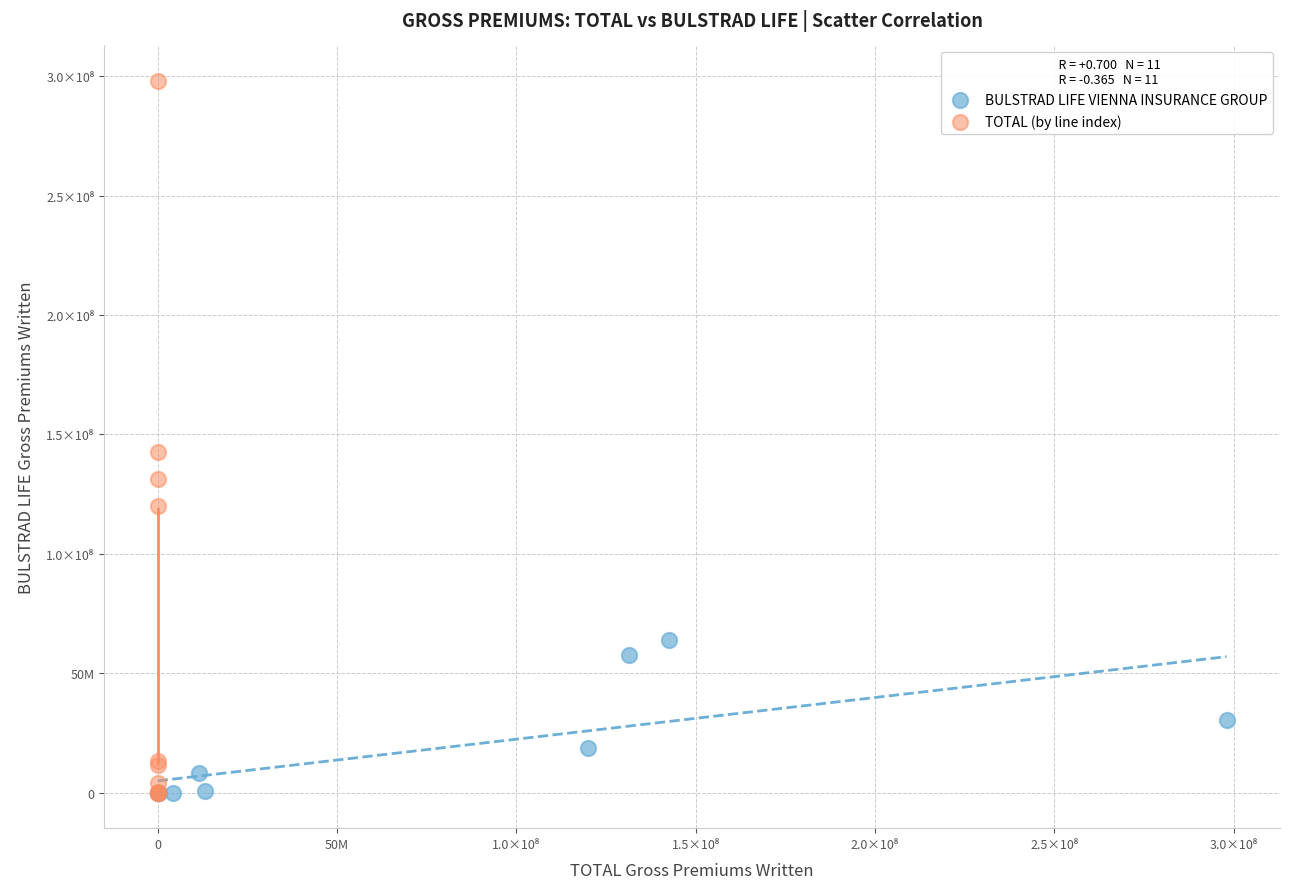

Which series contains the highest Y value?

TOTAL (by line index)